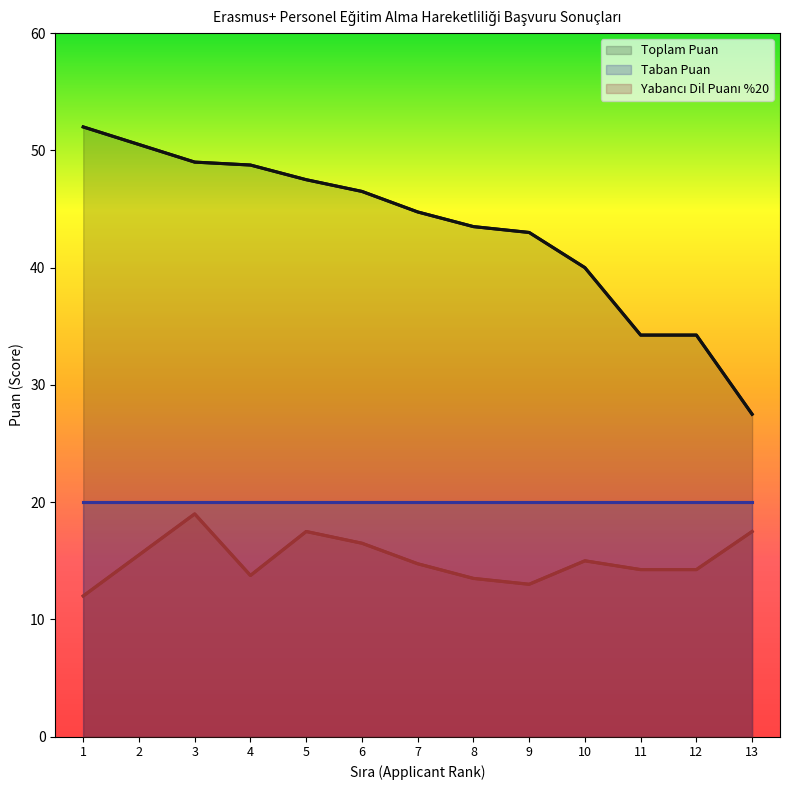

Reading left to right, what are all the values shown in this chart?

Toplam Puan: 1=52.0	2=50.5	3=49.0	4=48.8	5=47.5	6=46.5	7=44.8	8=43.5	9=43.0	10=40.0	11=34.2	12=34.2	13=27.5
Yabancı Dil Puanı %20: 1=12.0	2=15.5	3=19.0	4=13.8	5=17.5	6=16.5	7=14.8	8=13.5	9=13.0	10=15.0	11=14.2	12=14.2	13=17.5